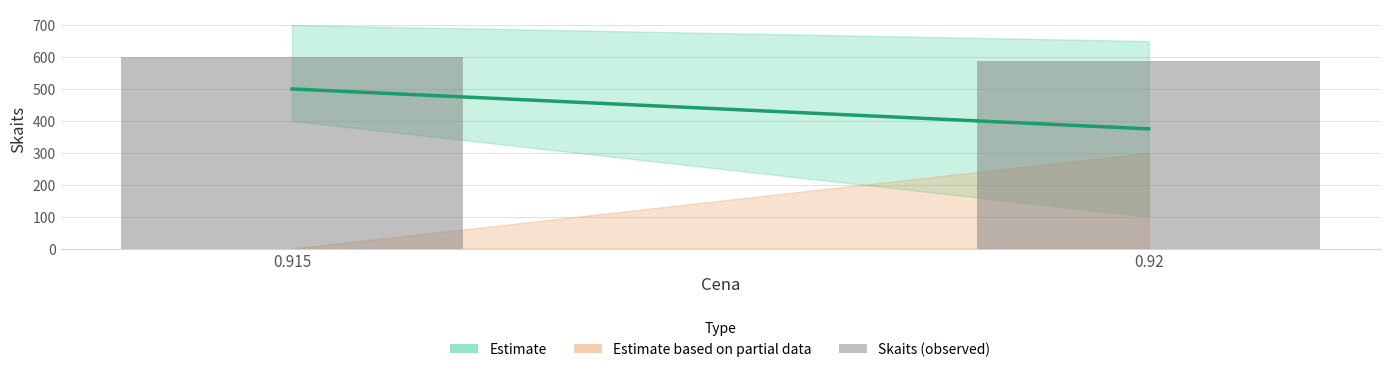

List the labels in order of value, largest first.

0.915, 0.92